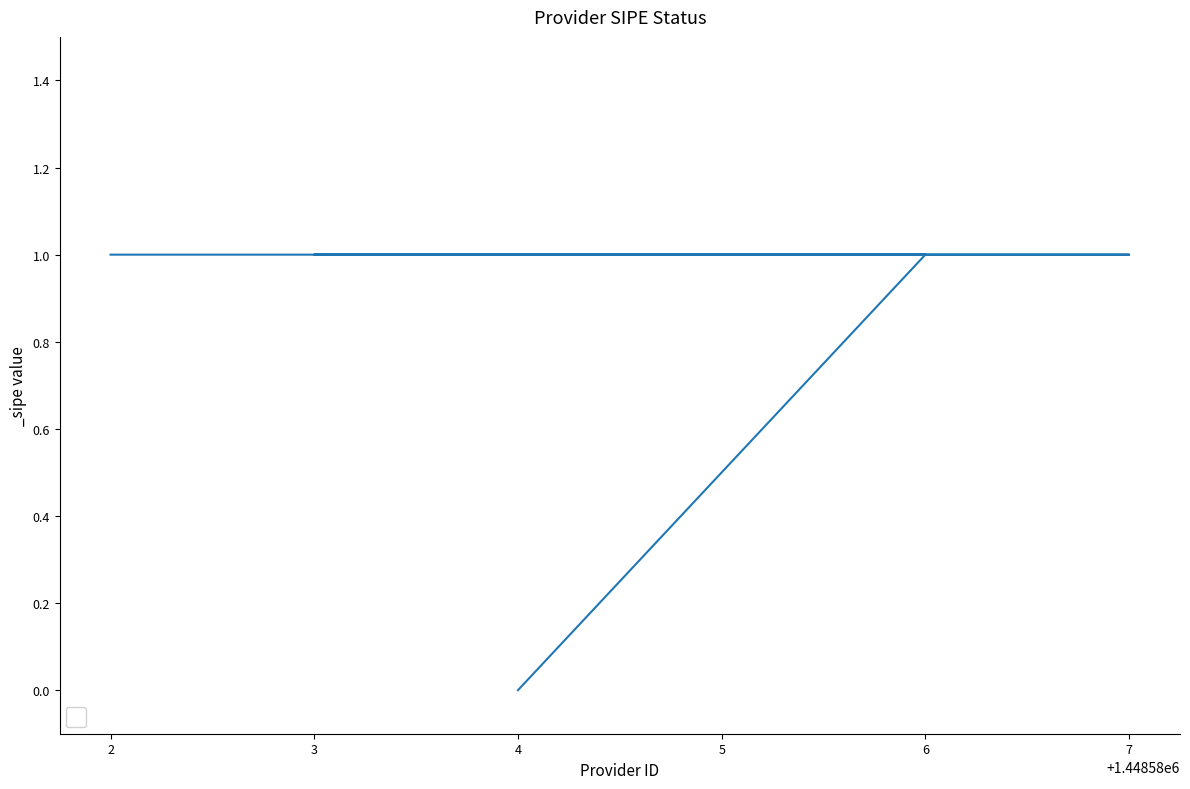

How many series are shown in this chart?

1